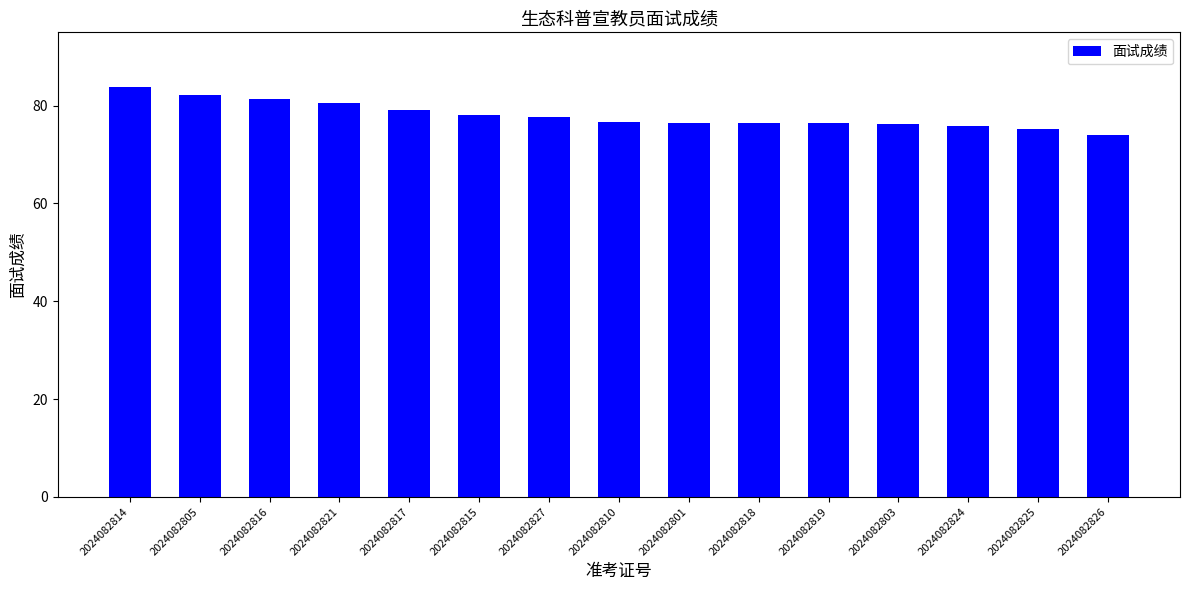

What is the approximate value at 2024082801?

76.5